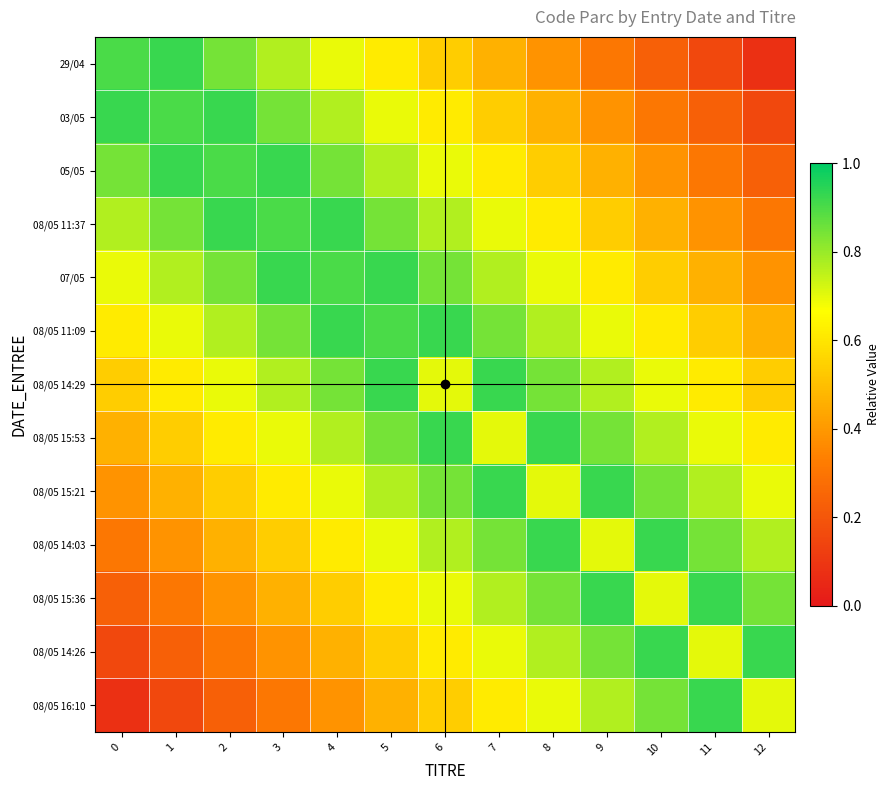

What is the total value across all series at 8?

9.2